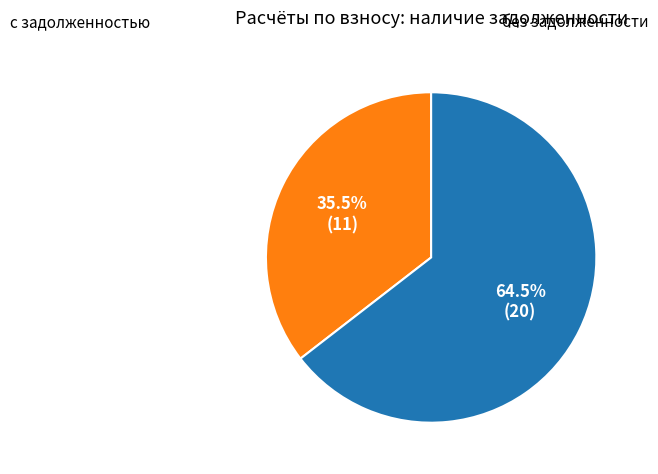

Does any single category account for the majority?

Yes